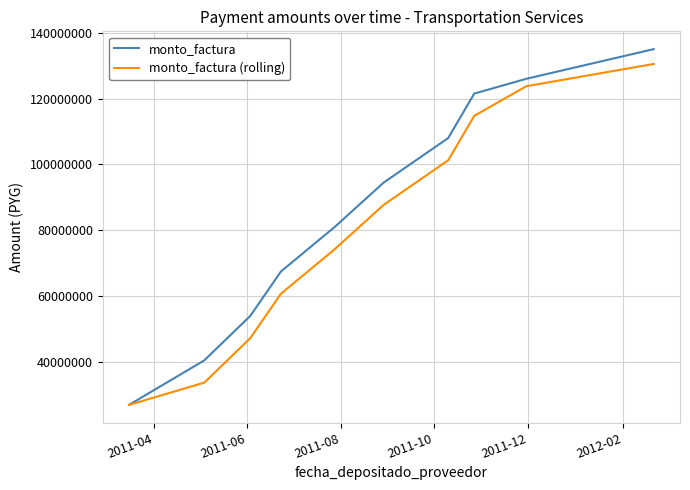

Which series has the largest total across all categories?

monto_factura